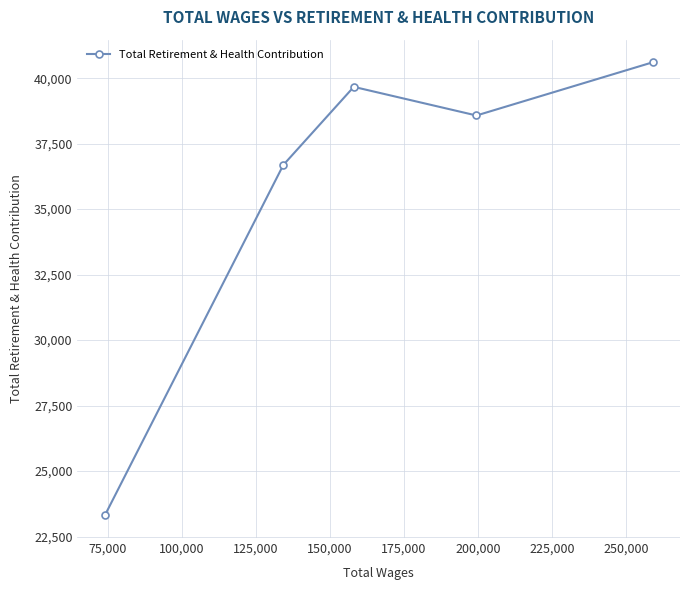

What is the value of the 5th point from the left?

40605